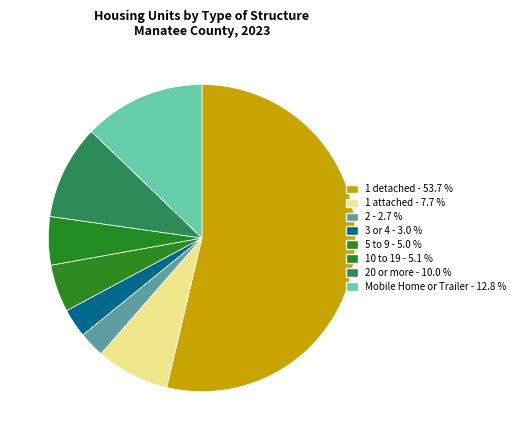

Which slice represents more than half of the pie?

1 detached